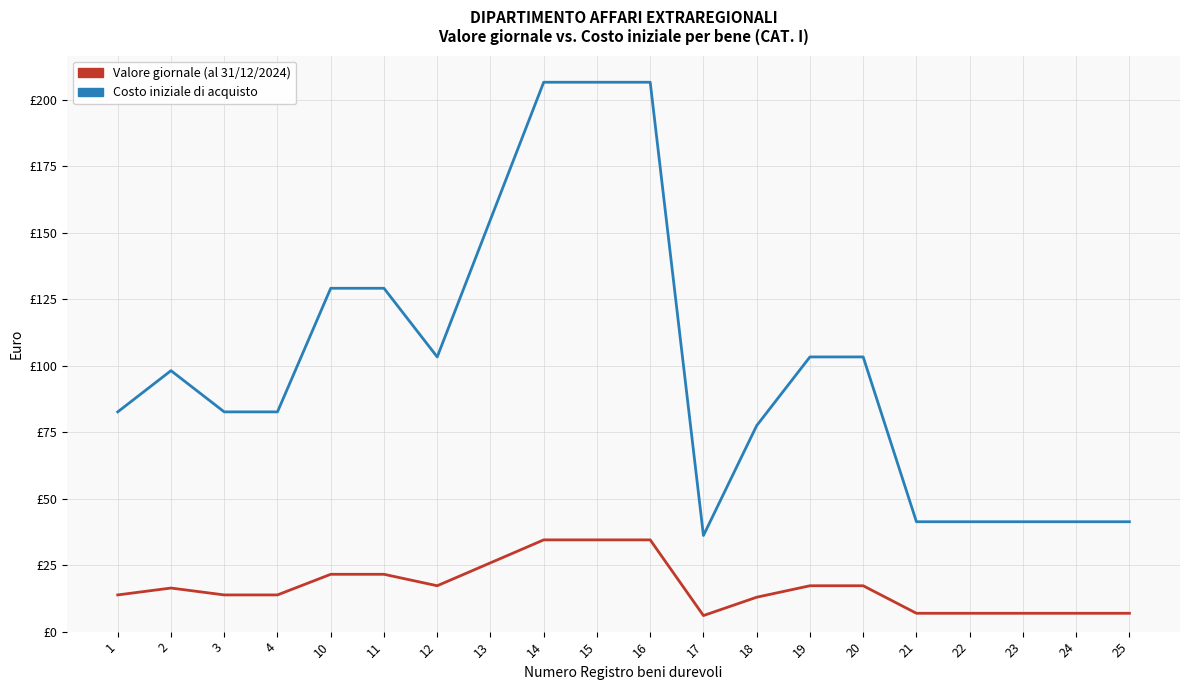

List the series in order of their peak value, lowest first.

Valore giornale (al 31/12/2024), Costo iniziale di acquisto